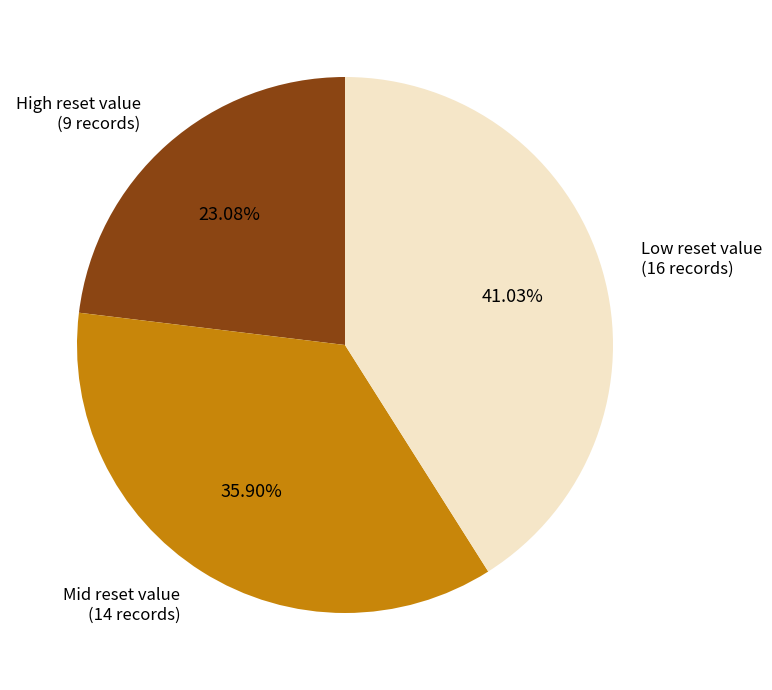

Does any single category account for the majority?

No